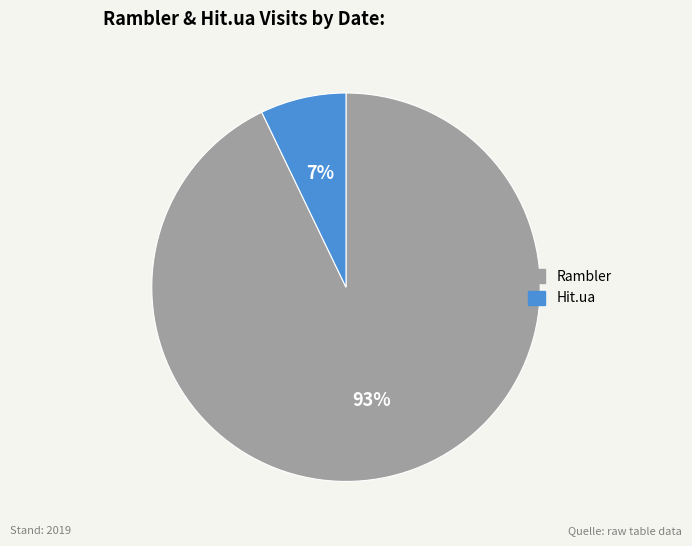

Is there any slice that represents more than half of the pie?

Yes